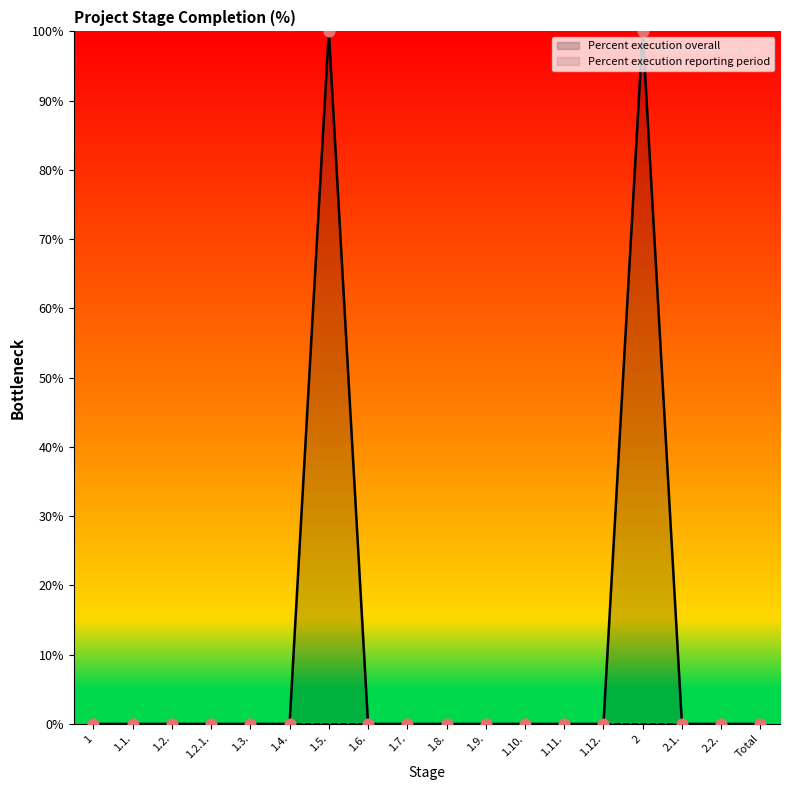

What is the change in value from 1.5. to 1.6.?

-100